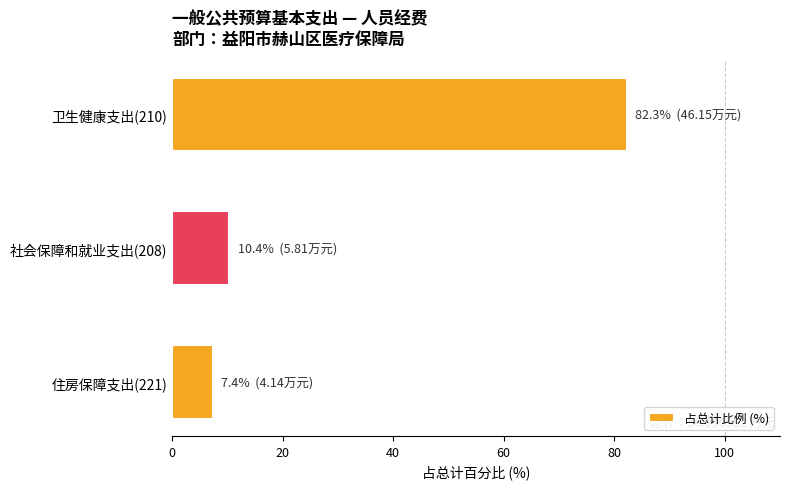

What is the label of the 3rd bar from the top?

住房保障支出(221)